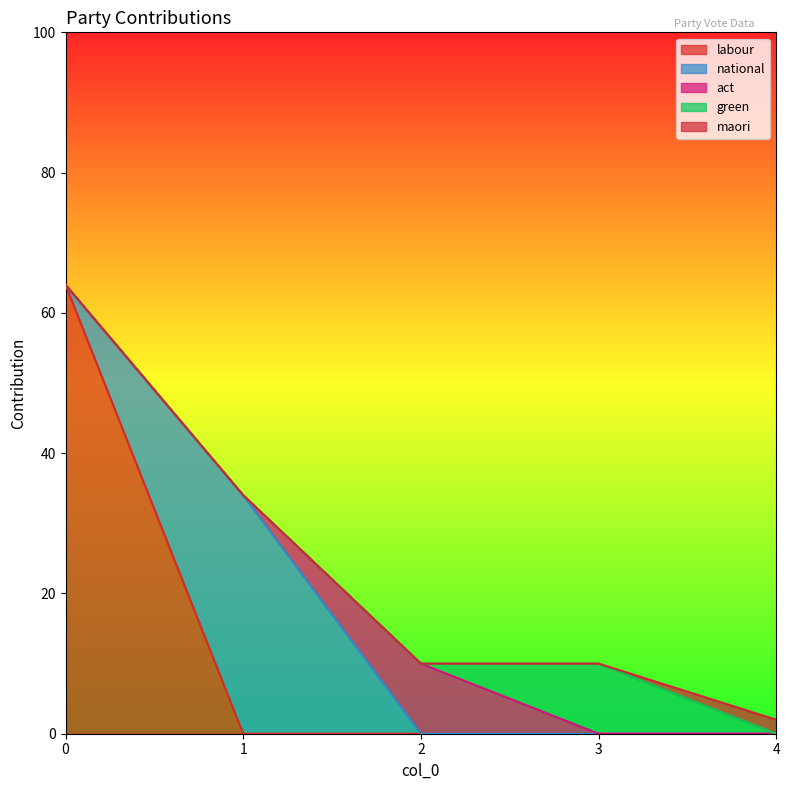

How many distinct data groups are displayed?

5